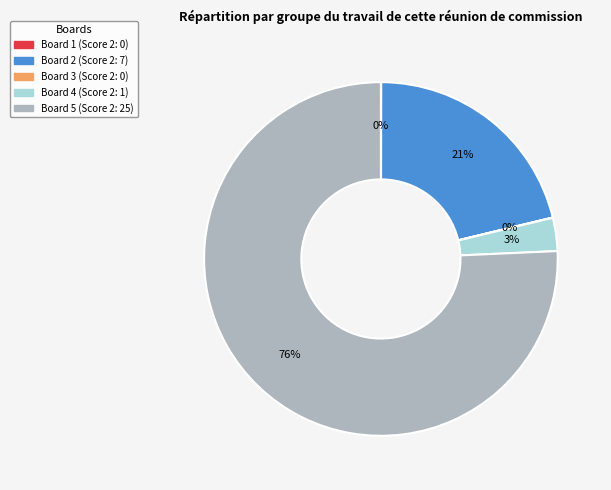

The Board 2 slice represents 21% of the pie. True or false?

True